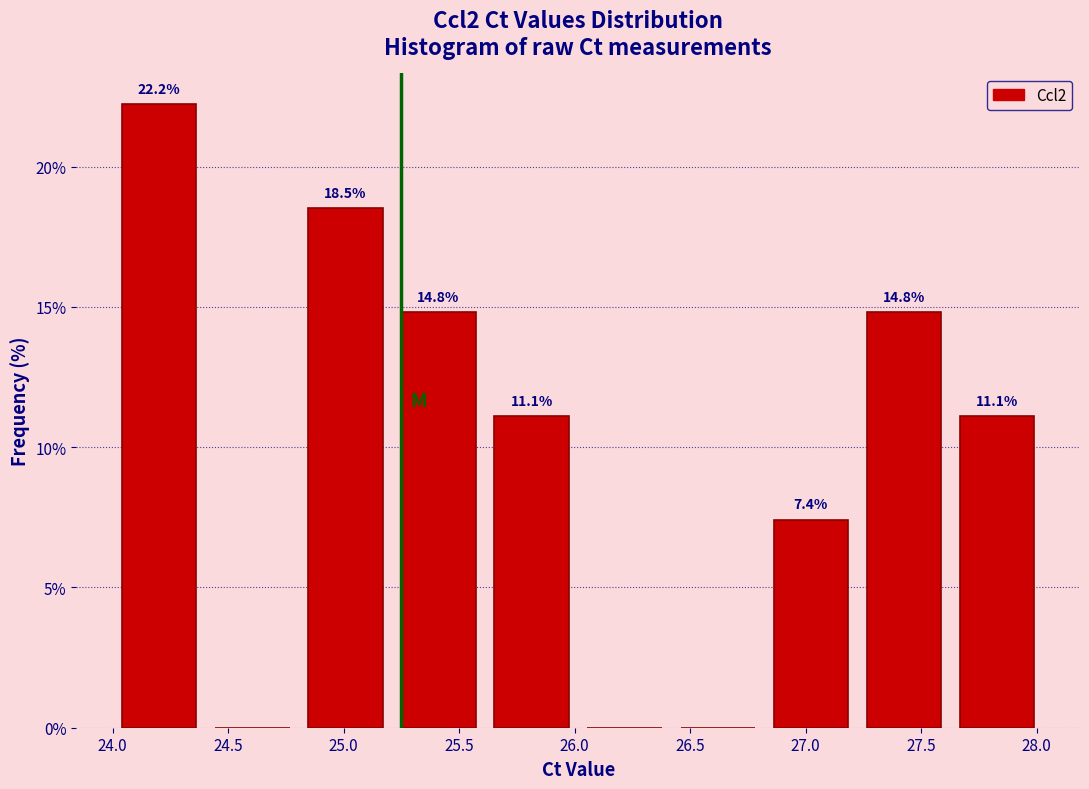

Which range on the x-axis has the tallest bar?

24.00 to 24.40